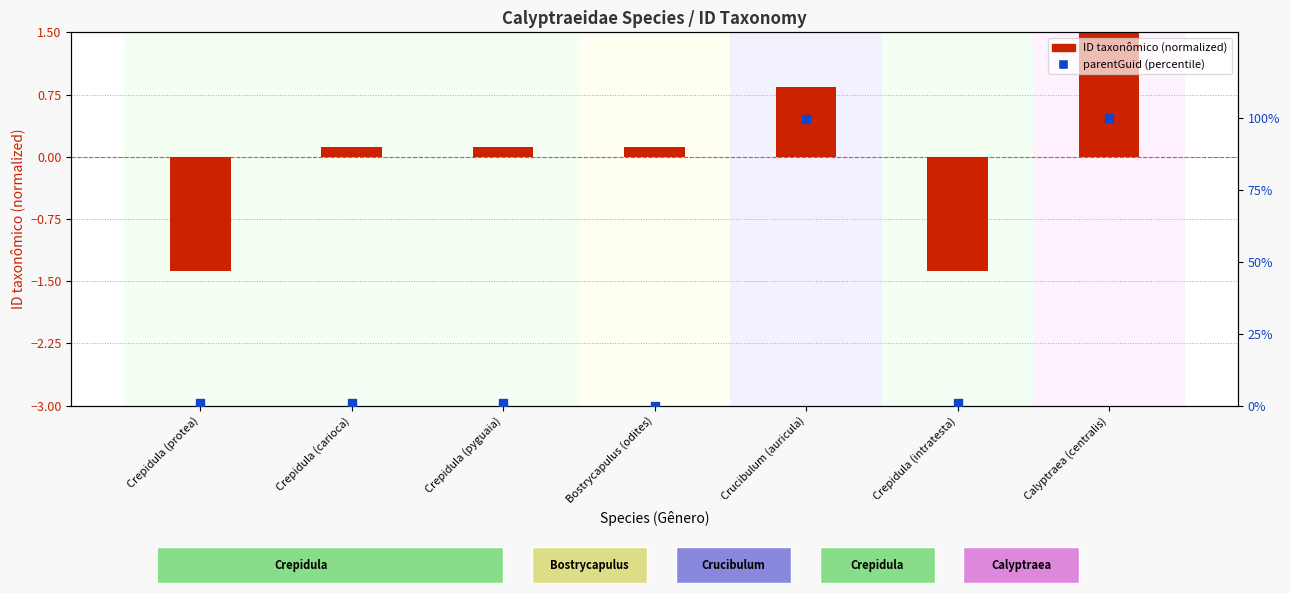

Which series reaches the maximum Y coordinate?

parentGuid (percentile)